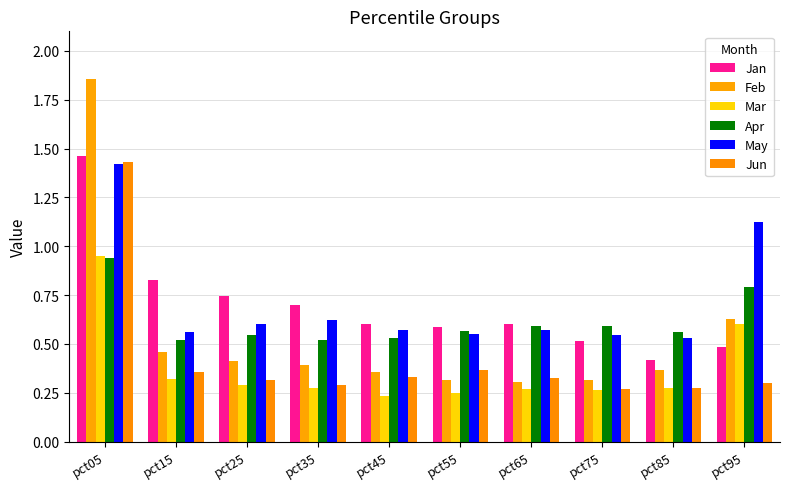

What is the difference between the maximum and second lowest values in the Feb series?

1.5